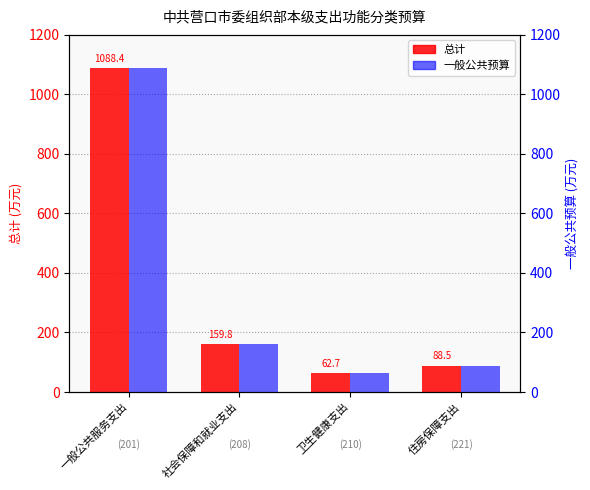

What is the label of the 4th bar from the right?

一般公共服务支出